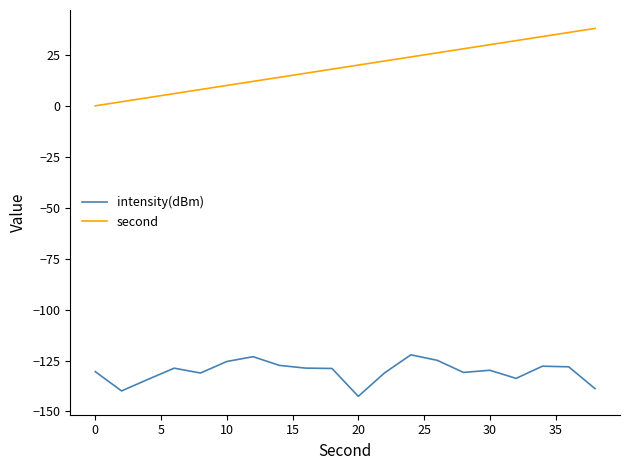

What is the average value of the intensity(dBm) series?

-130.4